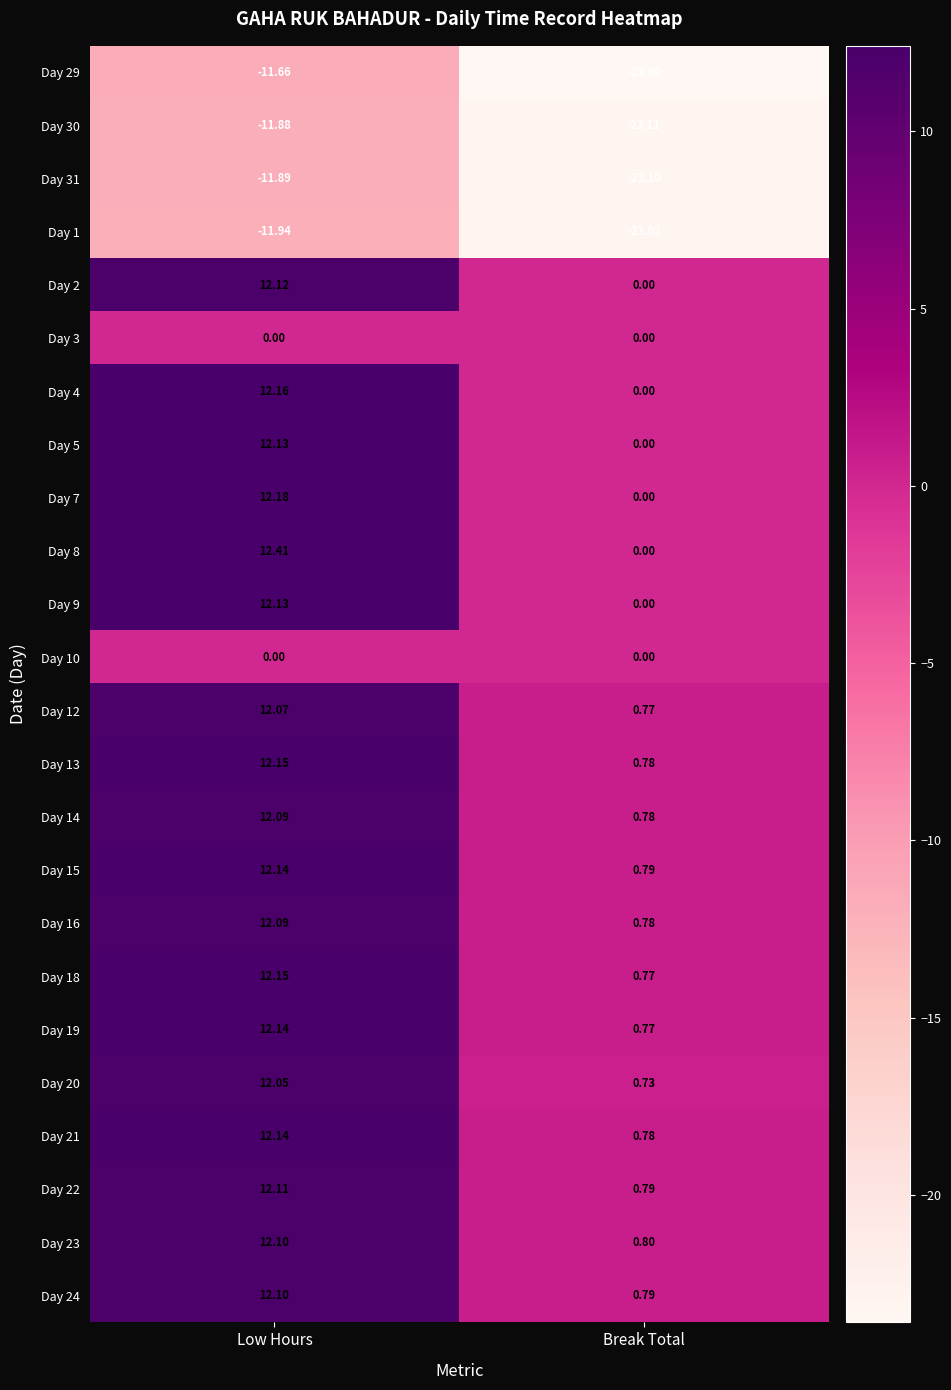

At which label does Day 21 first exceed 12?

Low Hours